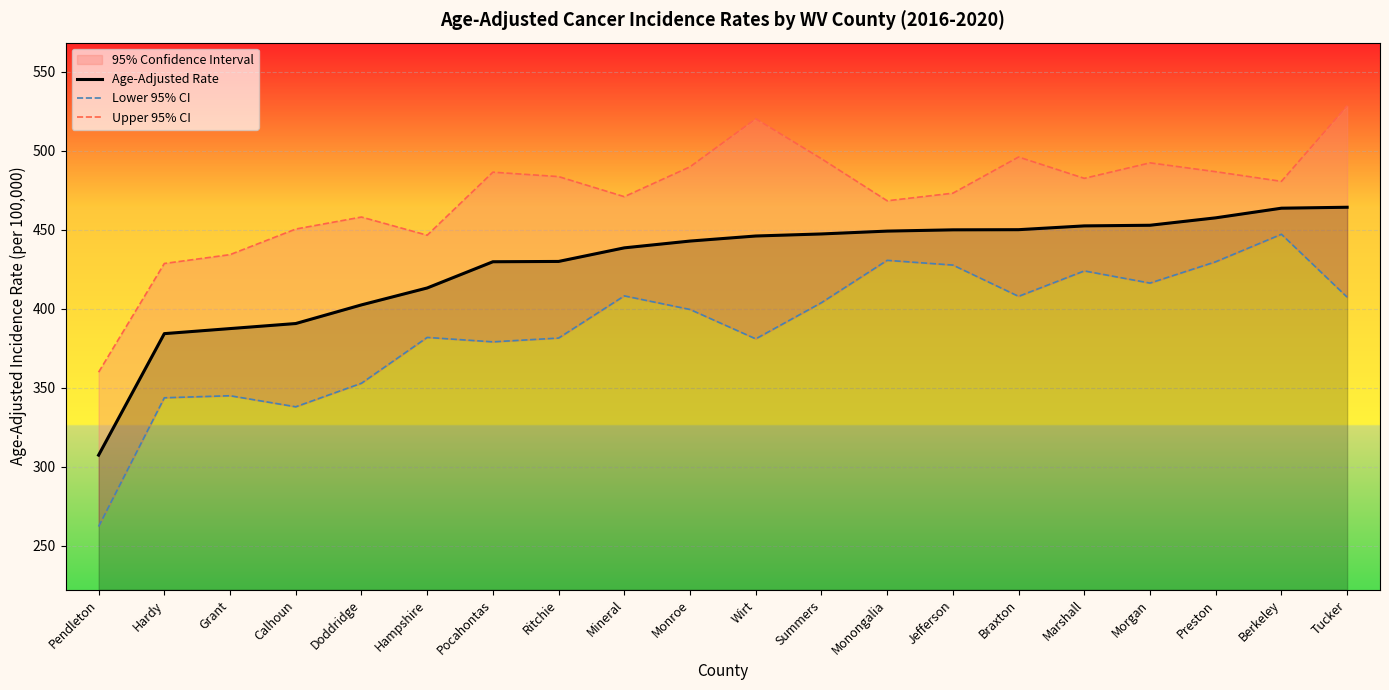

What is the difference between the Lower 95% CI values at Tucker and Grant?

62.4